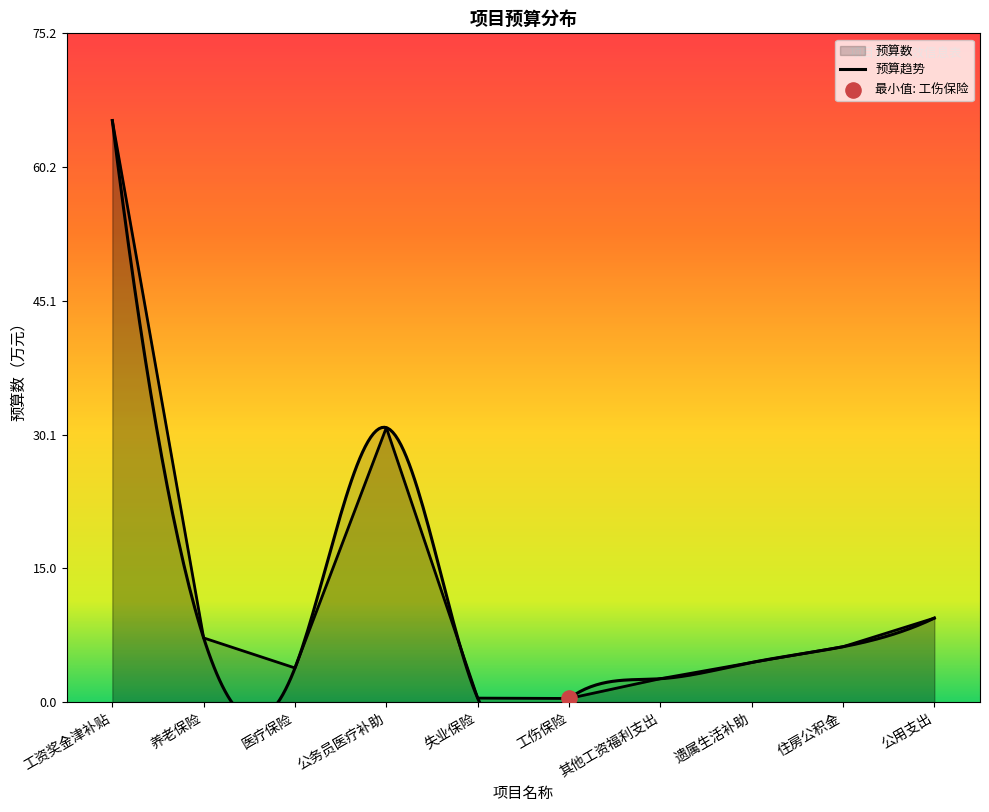

What is the ratio of the value at 失业保险 to the value at 养老保险?

0.1